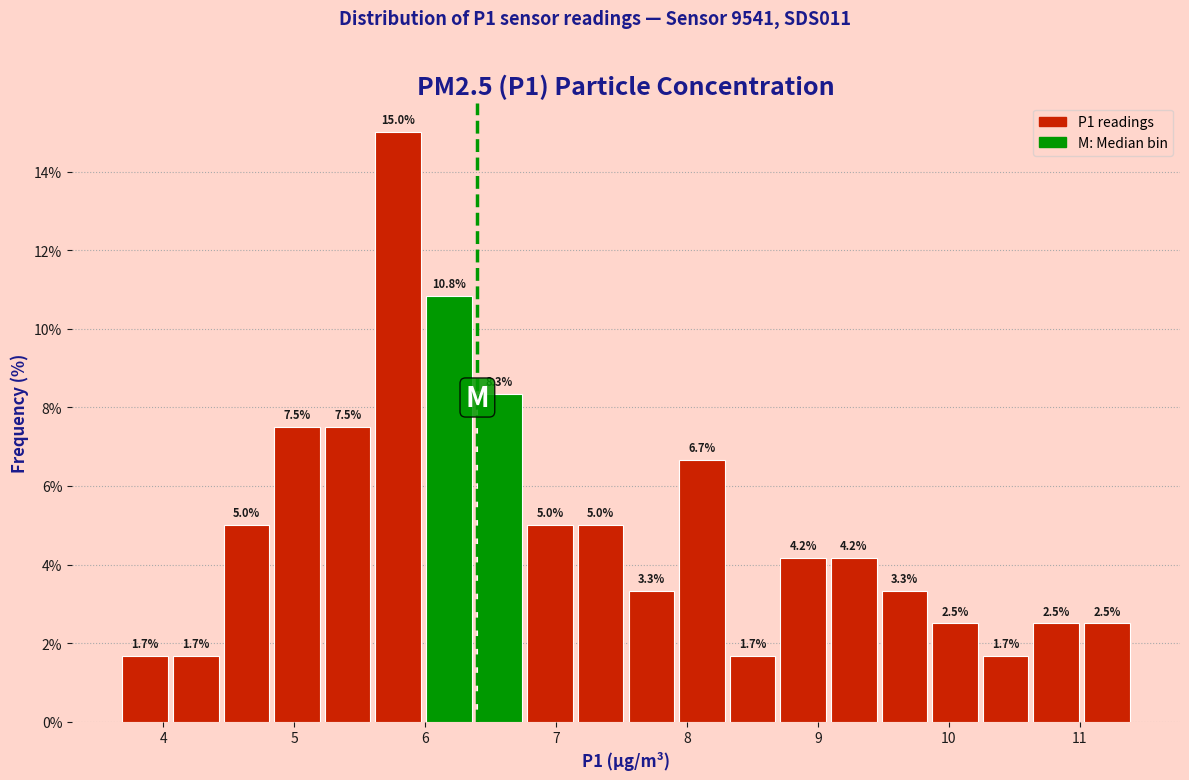

Around what value on the x-axis is the tallest bar? Give the approximate position of its centre, as read against the axis.

5.8